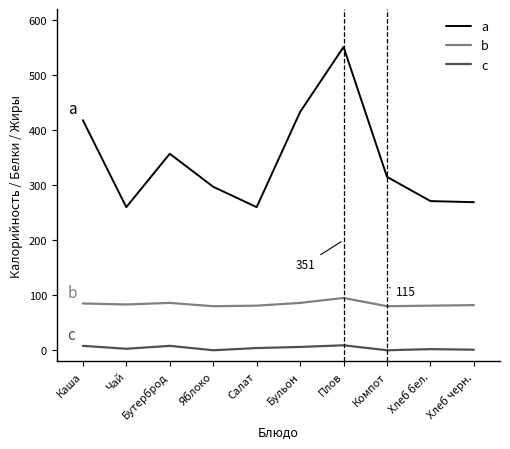

At Бутерброд, list the series in order from largest to smallest.

a, b, c